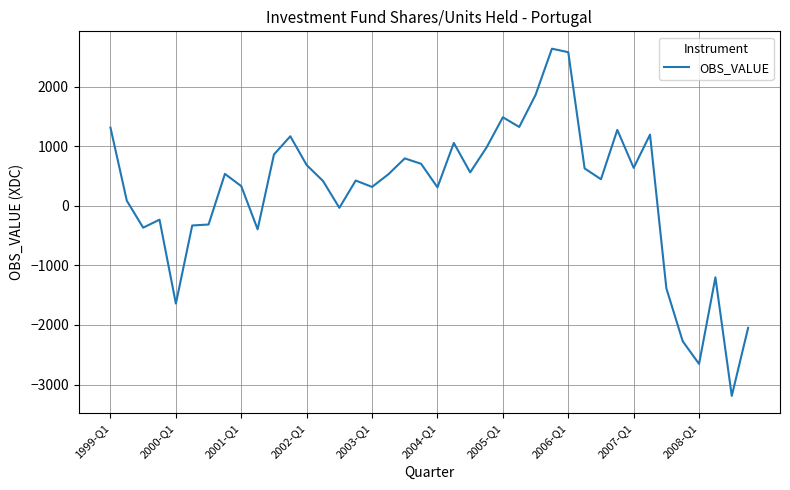

What is the smallest value displayed?

-3190.8